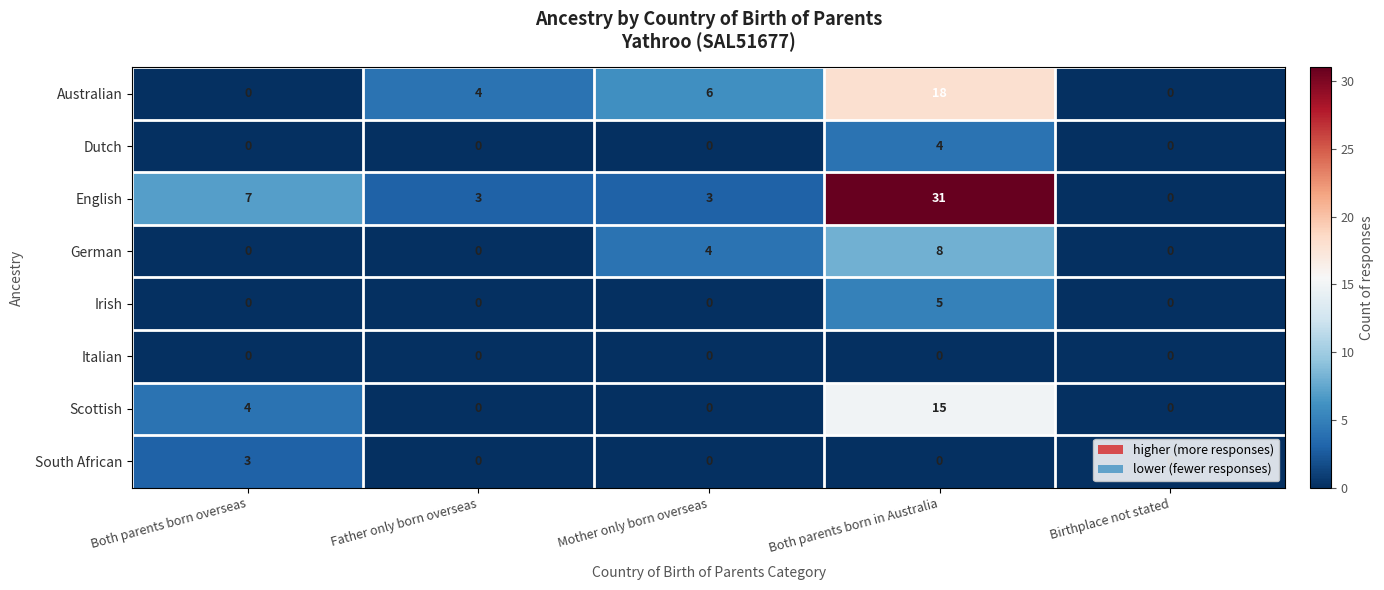

What is the difference between the highest and lowest values at Father only born overseas?

4